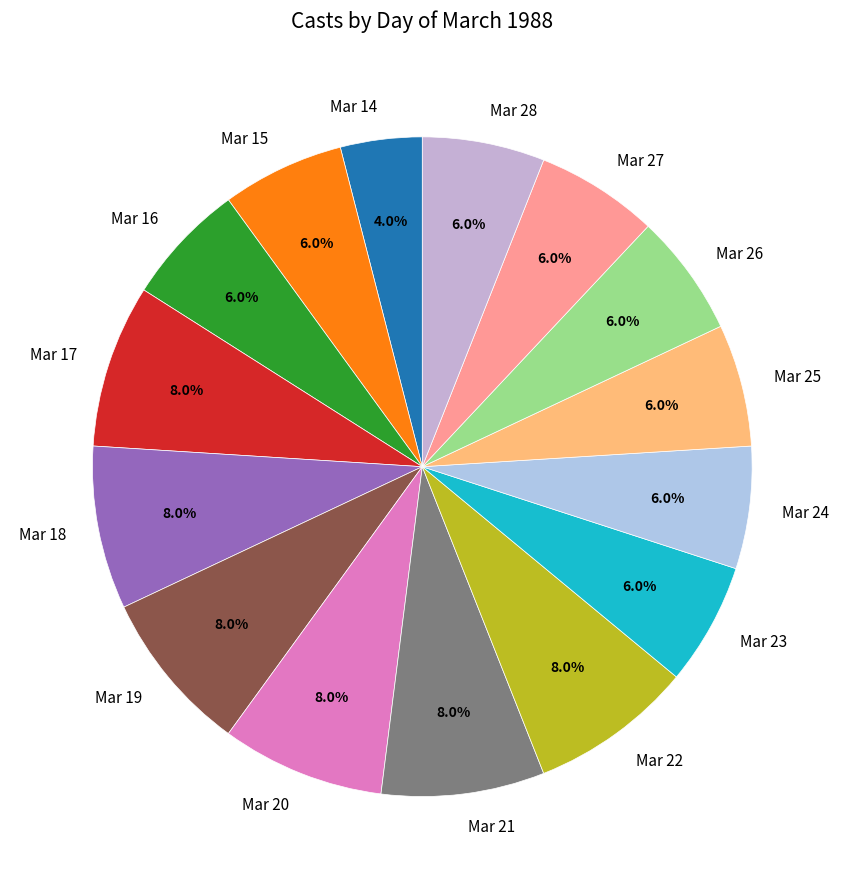

Between Mar 28 and Mar 19, which is larger?

Mar 19